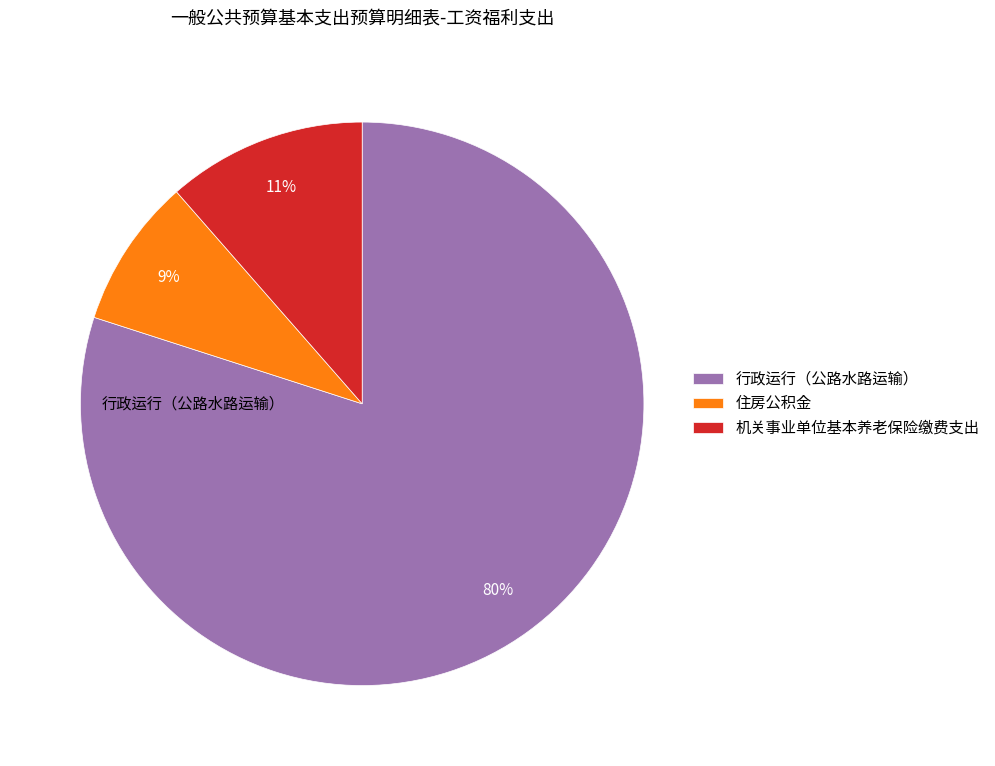

Is it true that 行政运行（公路水路运输） is 80% of the pie?

True